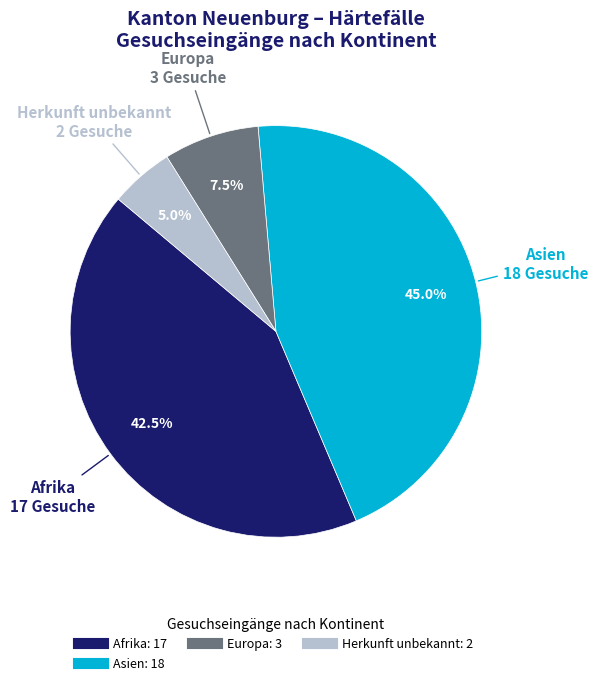

To the nearest percent, what is the difference between the largest and smallest slice percentages?

40%